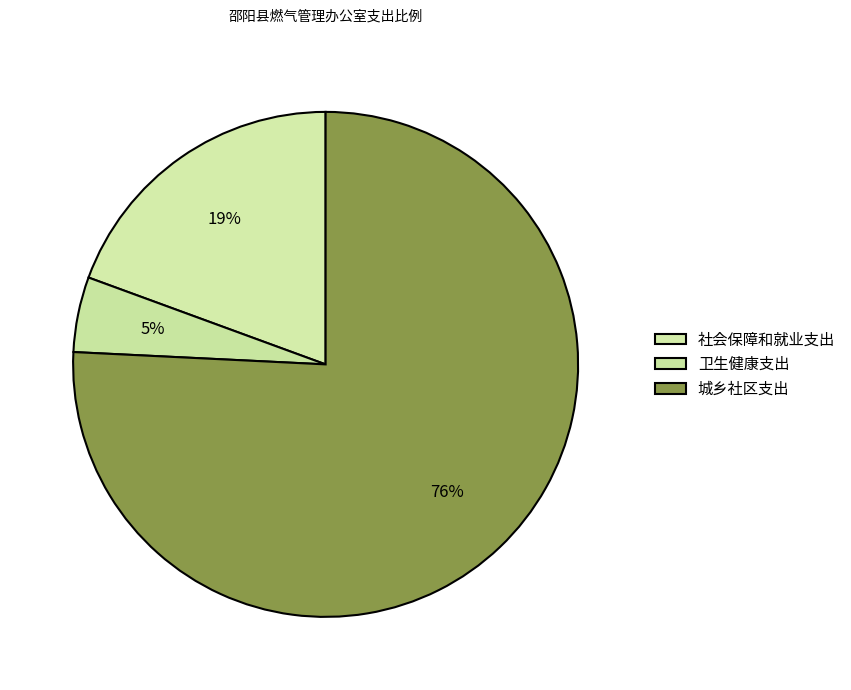

To the nearest percent, what is the combined percentage of 社会保障和就业支出 and 卫生健康支出?

24%